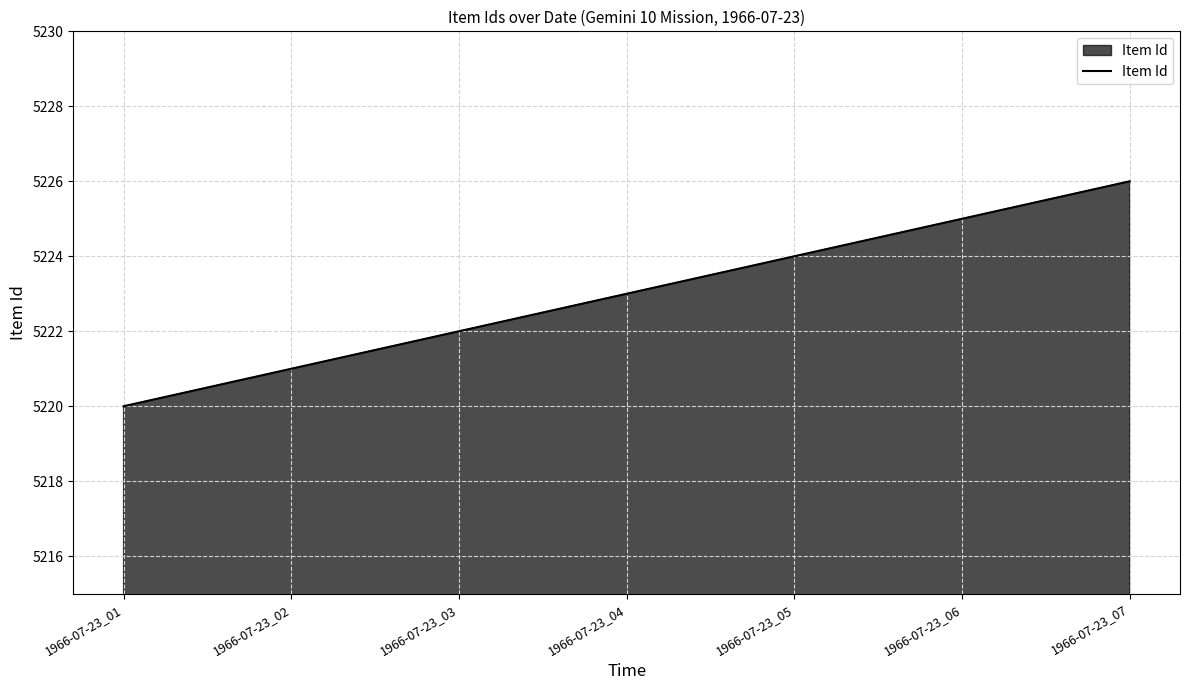

Does the chart display data point markers on the line(s)?

No